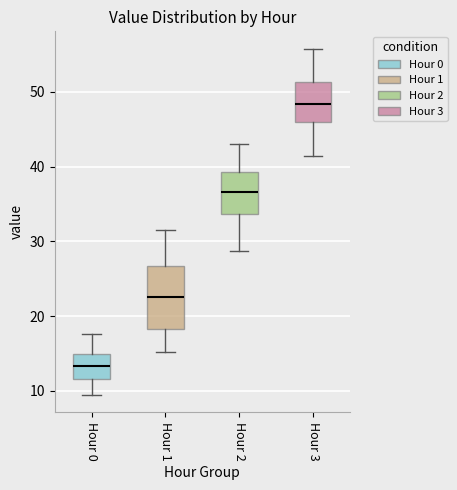

Which box's median line is the lowest?

Hour 0